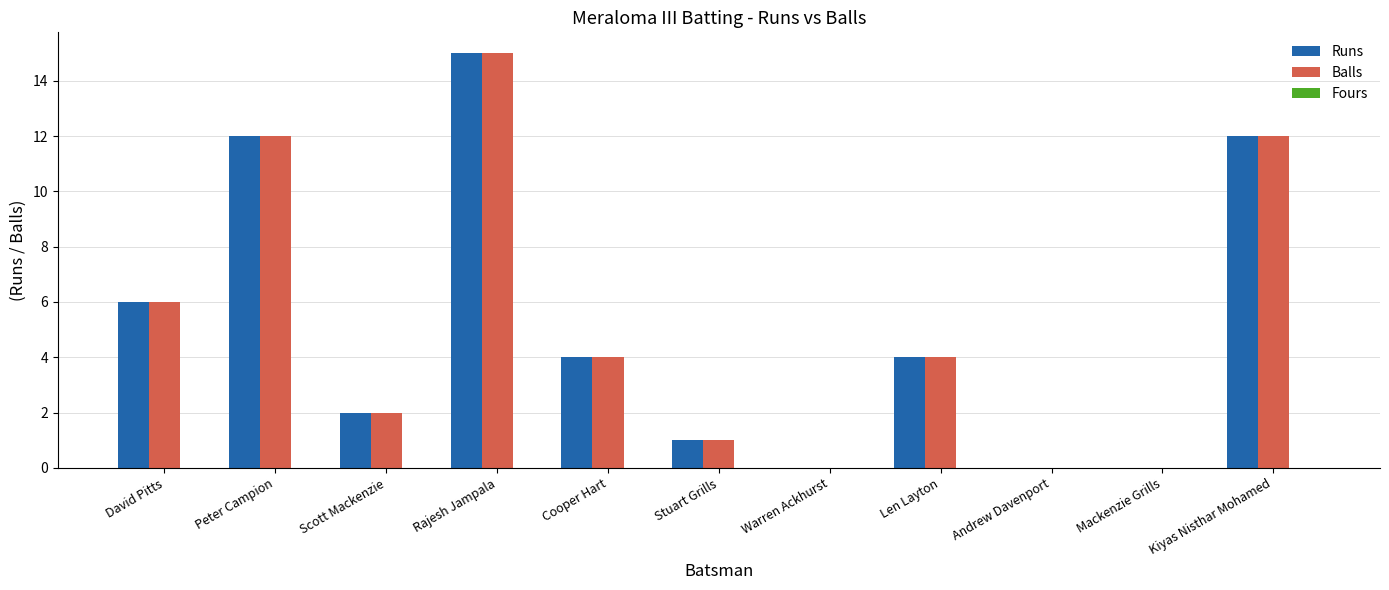

What is the spread (max minus min) of values at Cooper Hart?

0